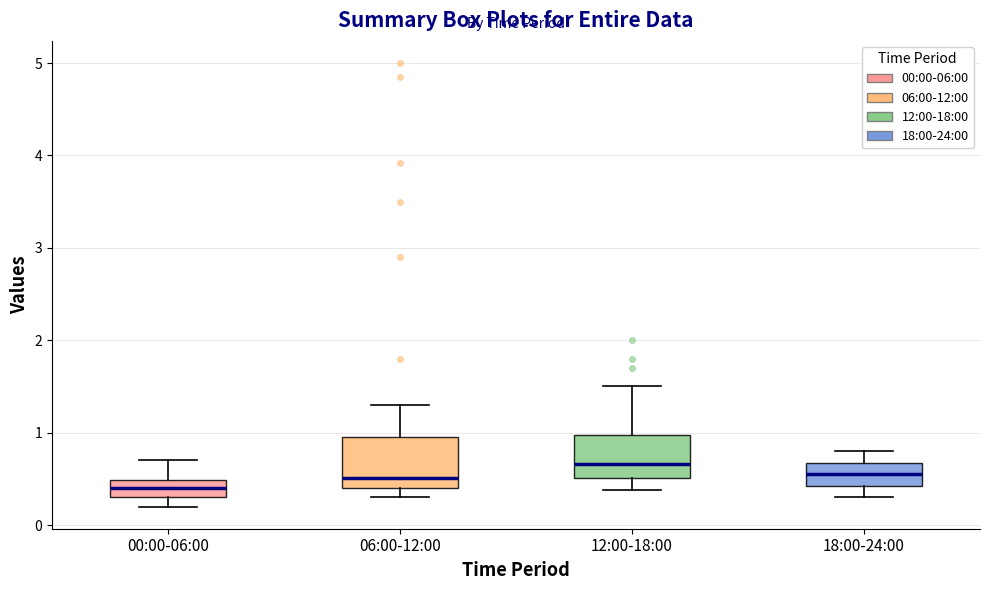

Where is the upper edge of the box for 18:00-24:00 on the y-axis? The values are not printed on the chart, so give them approximately, as read against the axis.

0.7